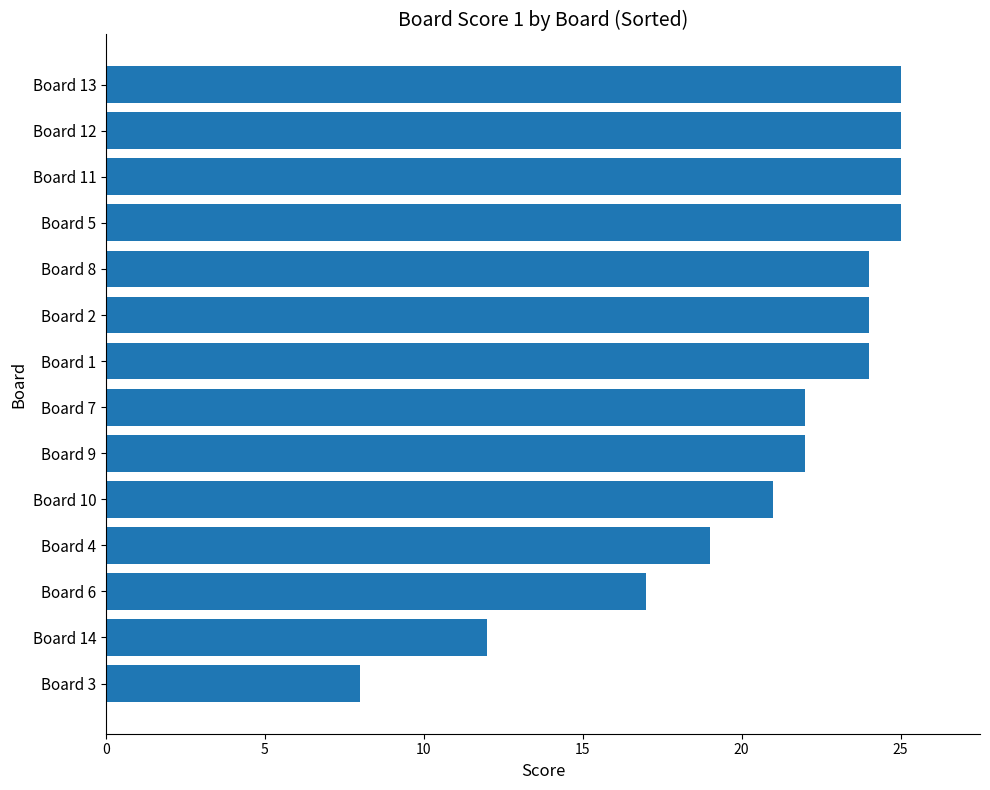

What is the ratio of the value at Board 5 to the value at Board 12?

1.0